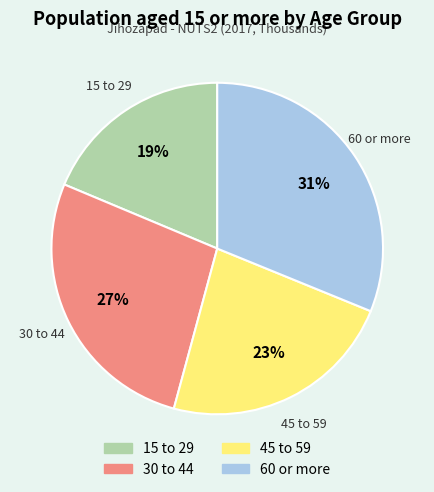

Which category has the biggest portion of the pie?

60 or more